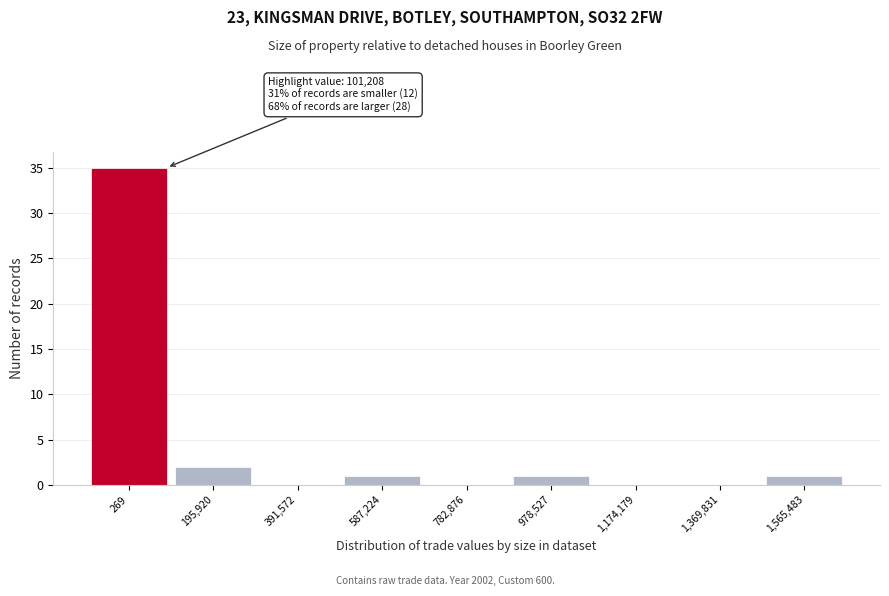

Reading left to right, transcribe all the data shown in this chart.

269=35	195,920=2	391,572=0	587,224=1	782,876=0	978,527=1	1,174,179=0	1,369,831=0	1,565,483=1